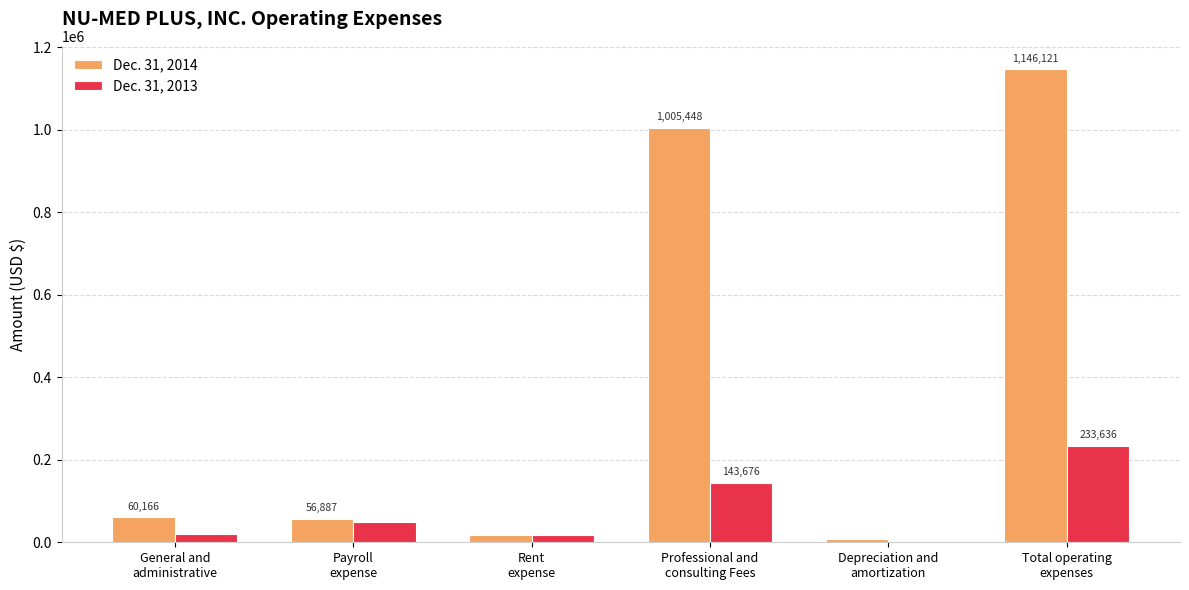

What is the sum of all Dec. 31, 2013 values?

467272